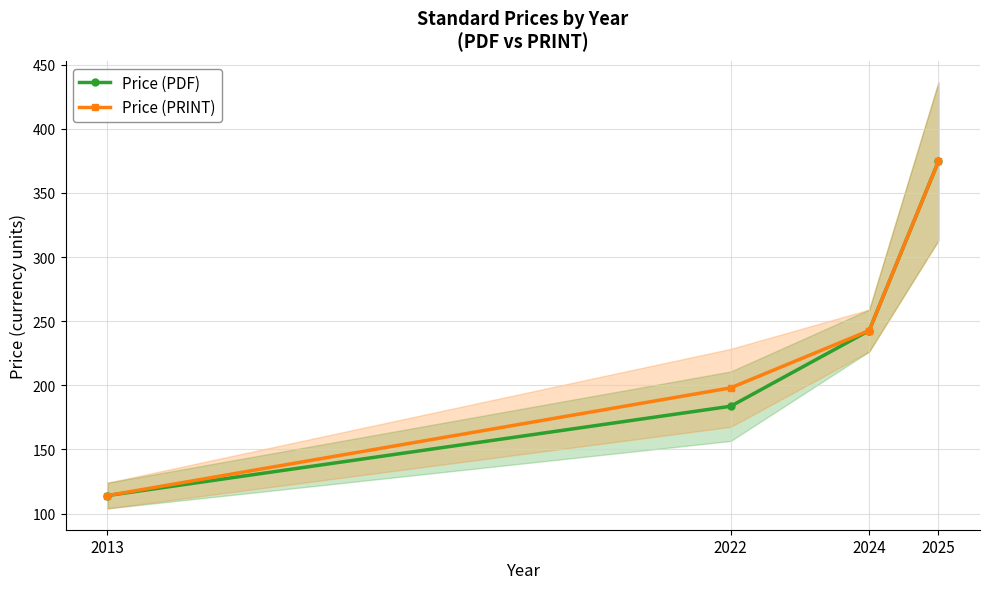

Rank the categories by Price (PDF) value from lowest to highest.

2013, 2022, 2024, 2025